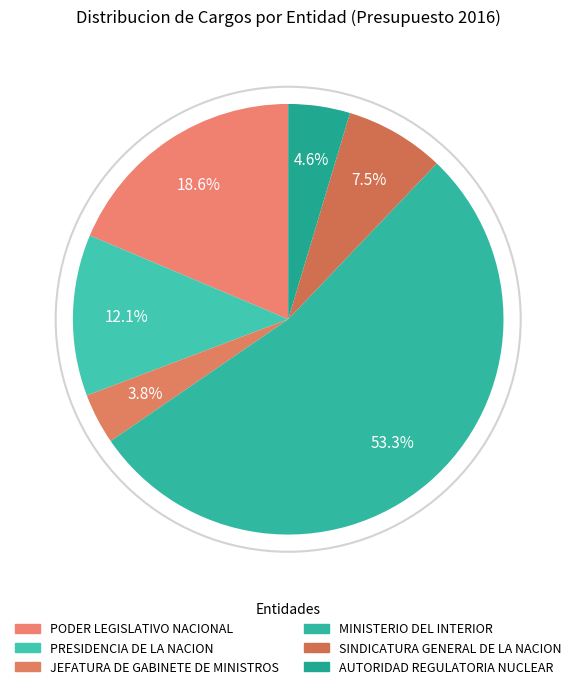

How many segments does this pie chart have?

6